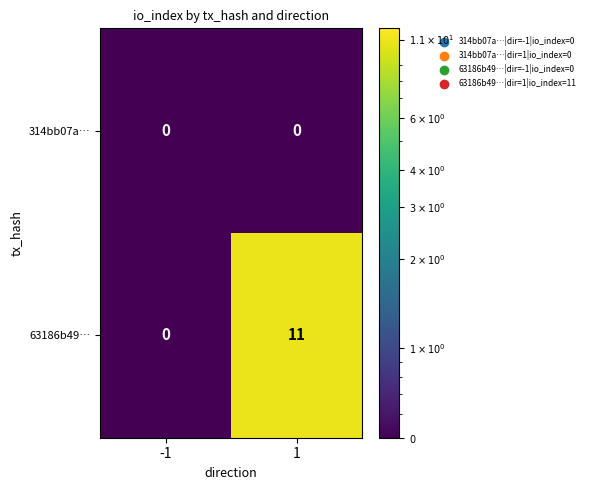

What is the average value of the 63186b49… series?

6